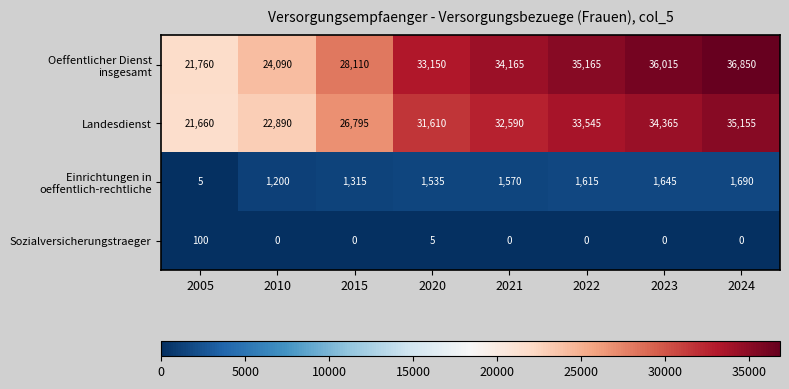

At which category is the sum across all series the highest?

2024